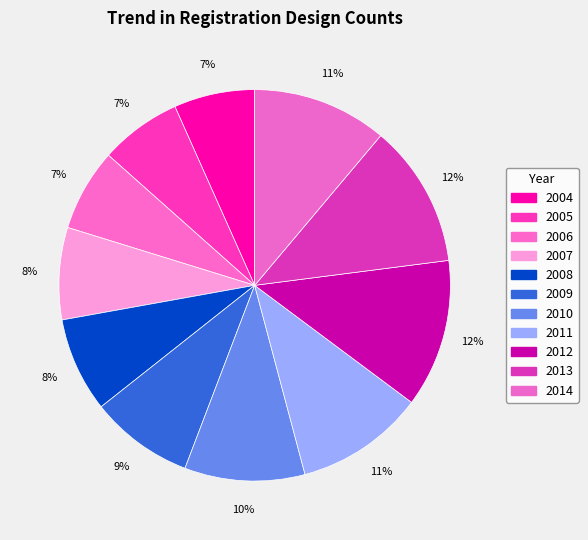

Is it true that 2008 is 1% of the pie?

False